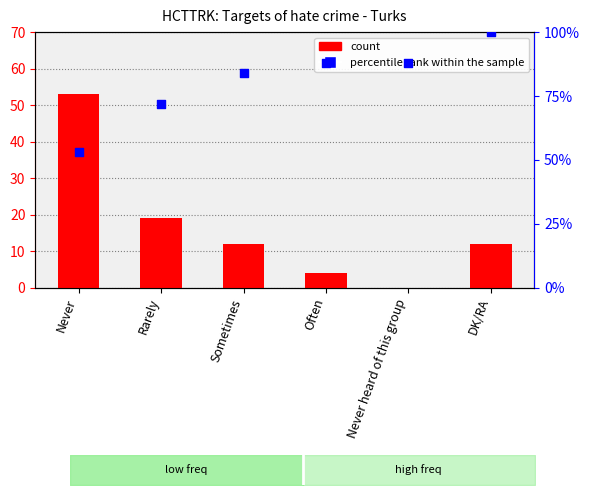

What is the total value across all series at DK/RA?

112